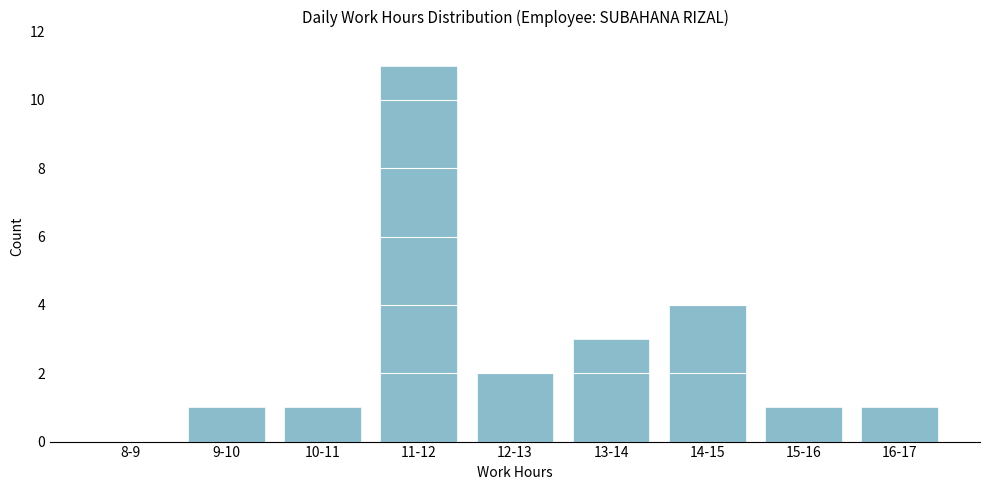

Reading left to right, extract all data points from this chart.

8-9=0	9-10=1	10-11=1	11-12=11	12-13=2	13-14=3	14-15=4	15-16=1	16-17=1